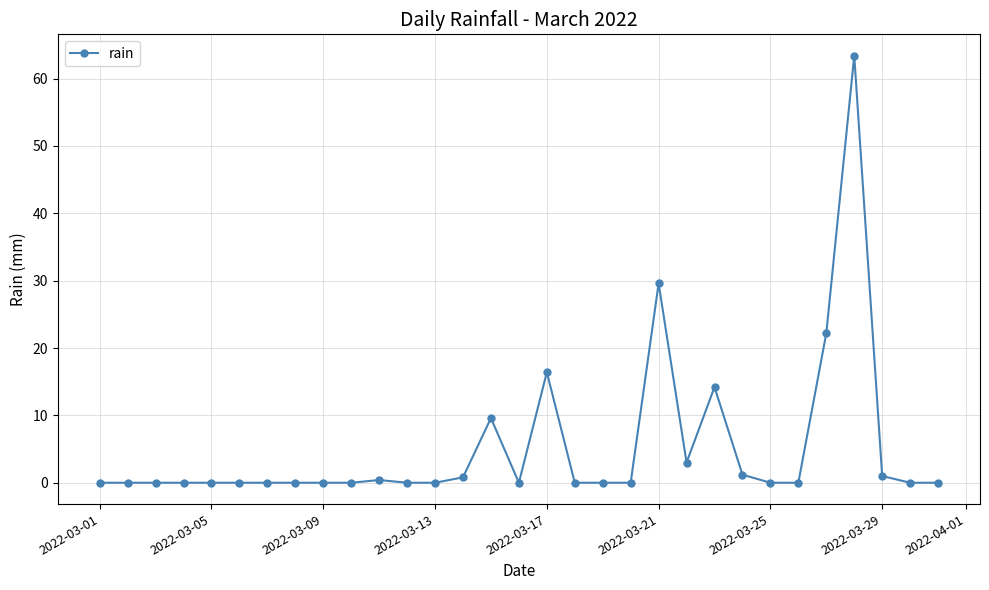

What is the greatest value displayed?

63.4